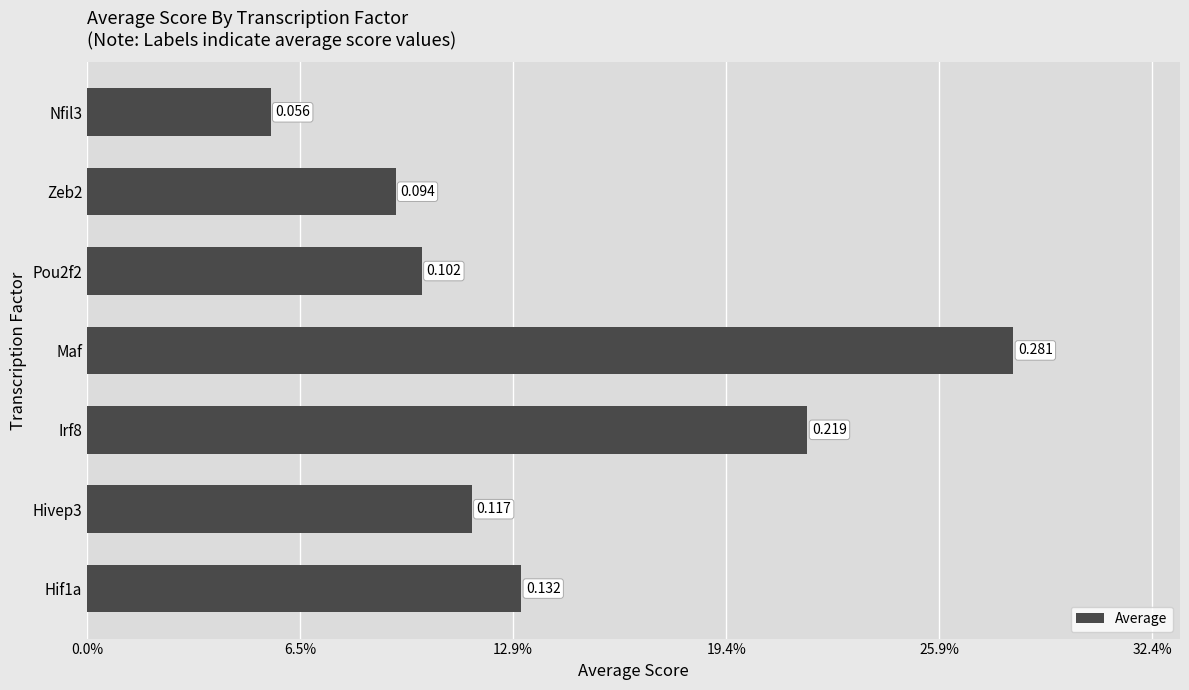

At which category does the chart reach its peak across all series?

Maf